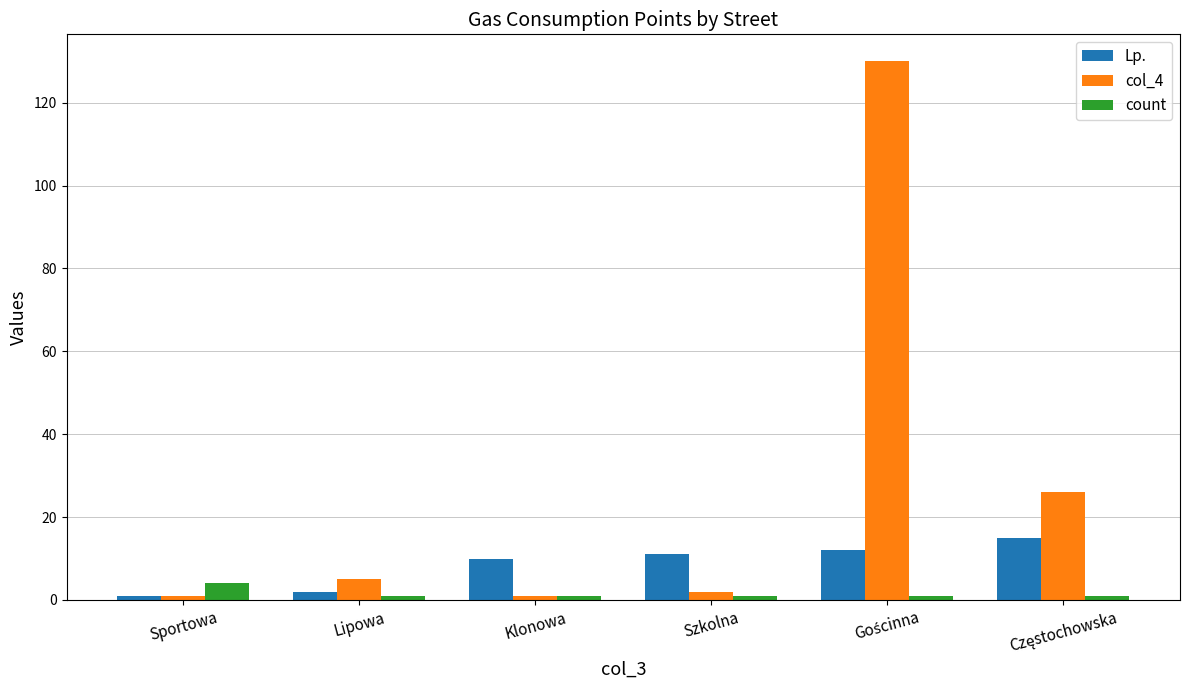

Which series has the largest range (max minus min)?

col_4